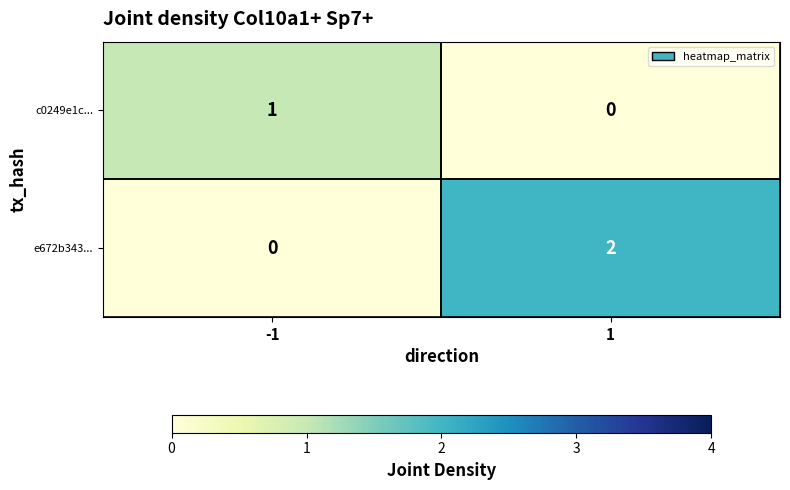

Is the value of c0249e1c... at -1 greater than the value of e672b343... at -1?

Yes